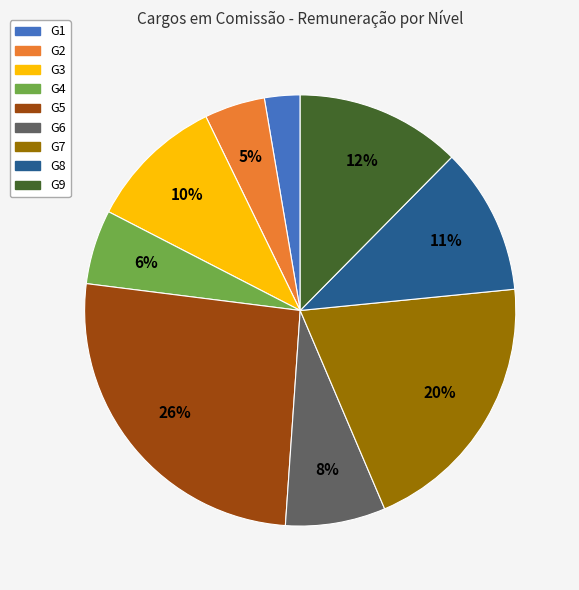

Is there a majority slice in this chart?

No